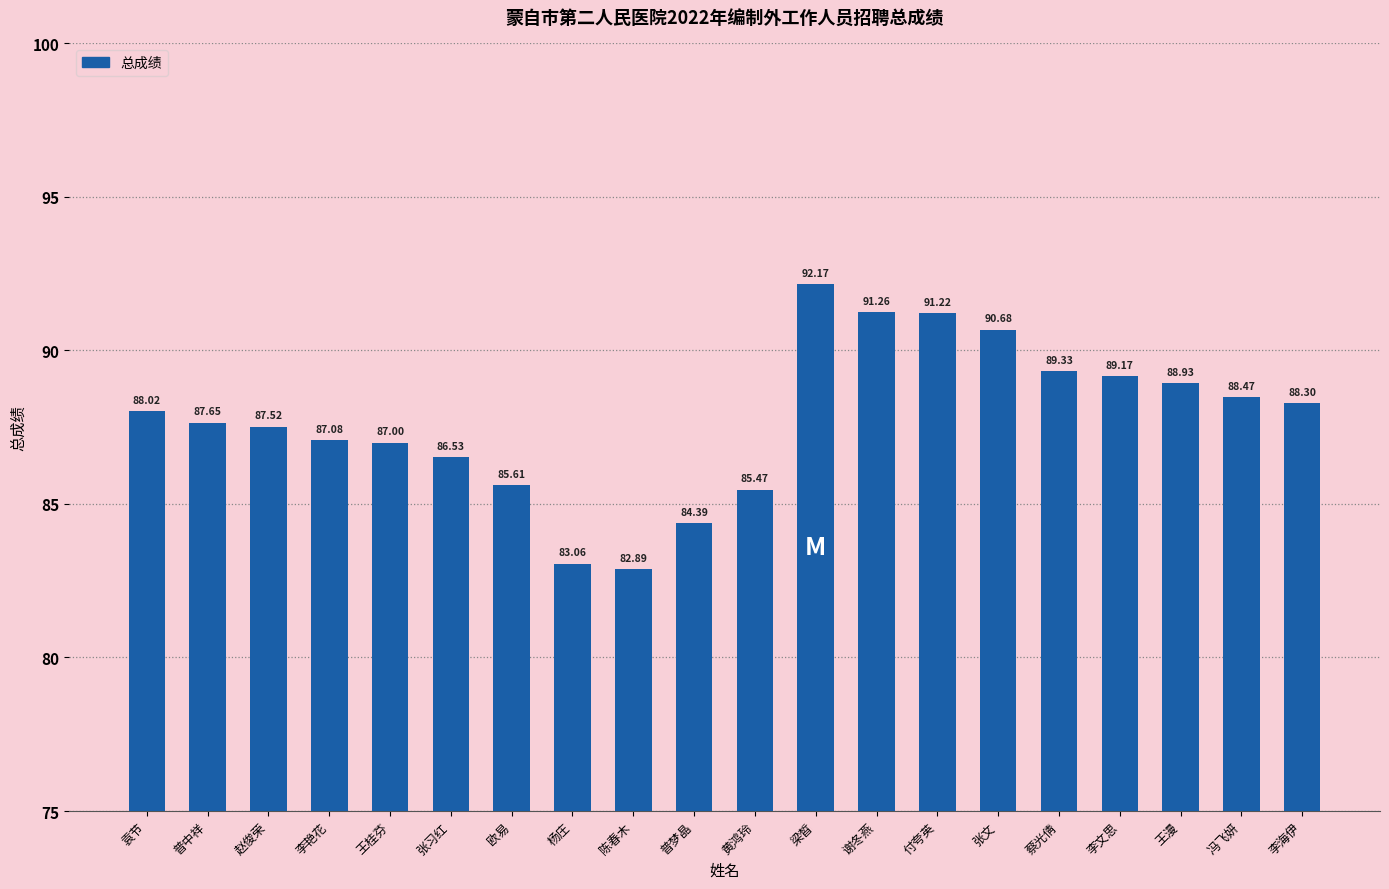

What is the difference between the maximum and minimum values?

9.3